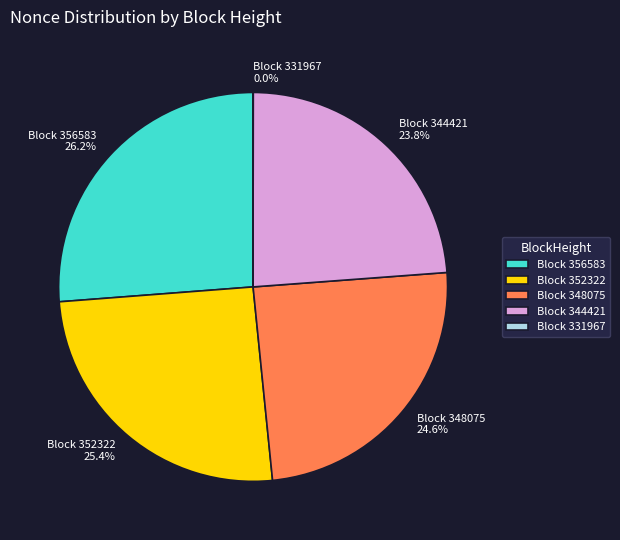

Does any single category account for the majority?

No